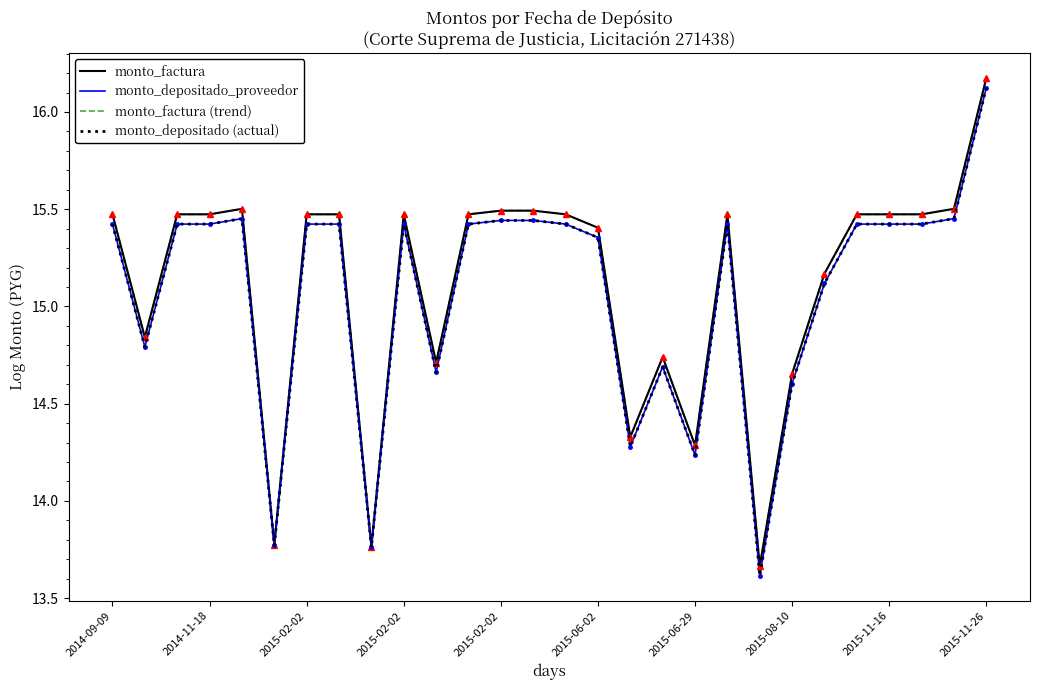

What is the minimum value for monto_depositado (actual)?

13.6